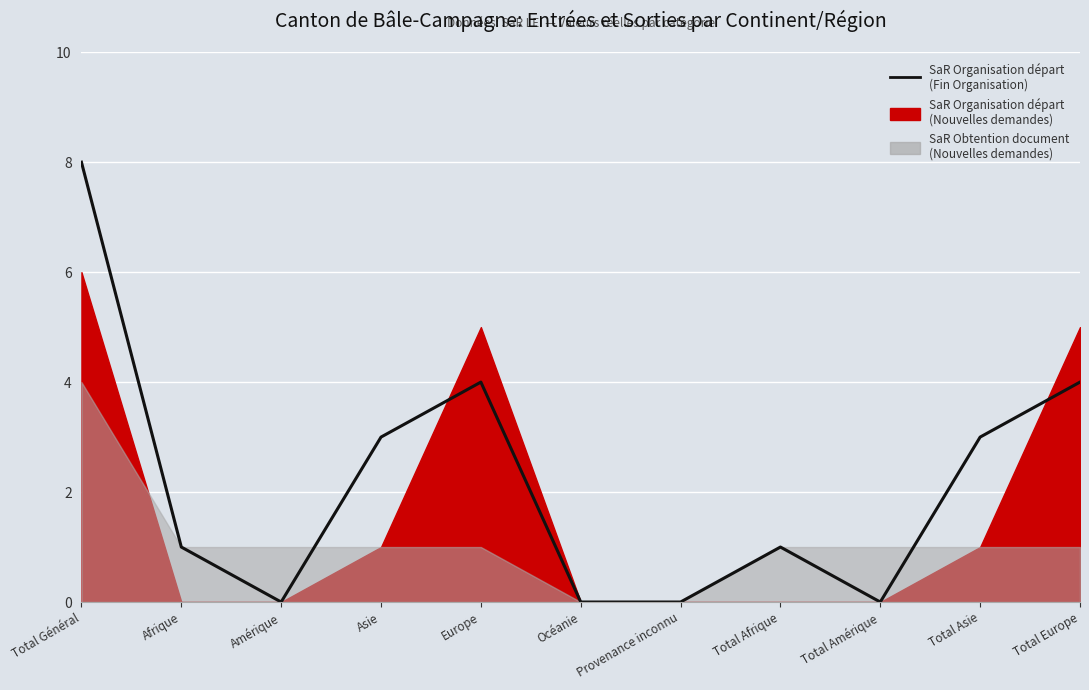

Is it true that the value at Total Général is 8?

True